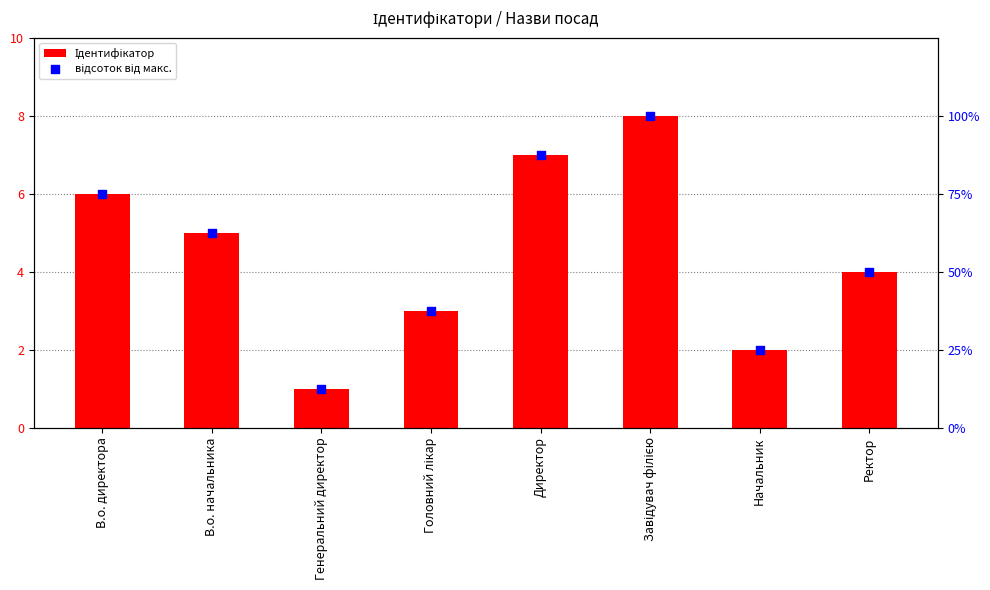

Which series has the largest total across all categories?

відсоток від макс.